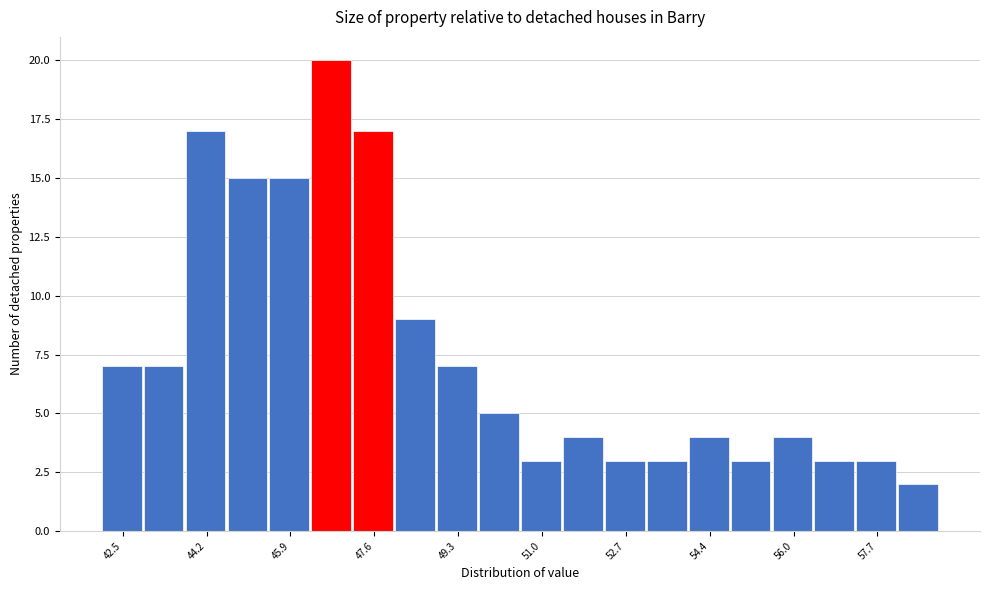

Which range on the x-axis has the tallest bar?

46.4 to 47.2